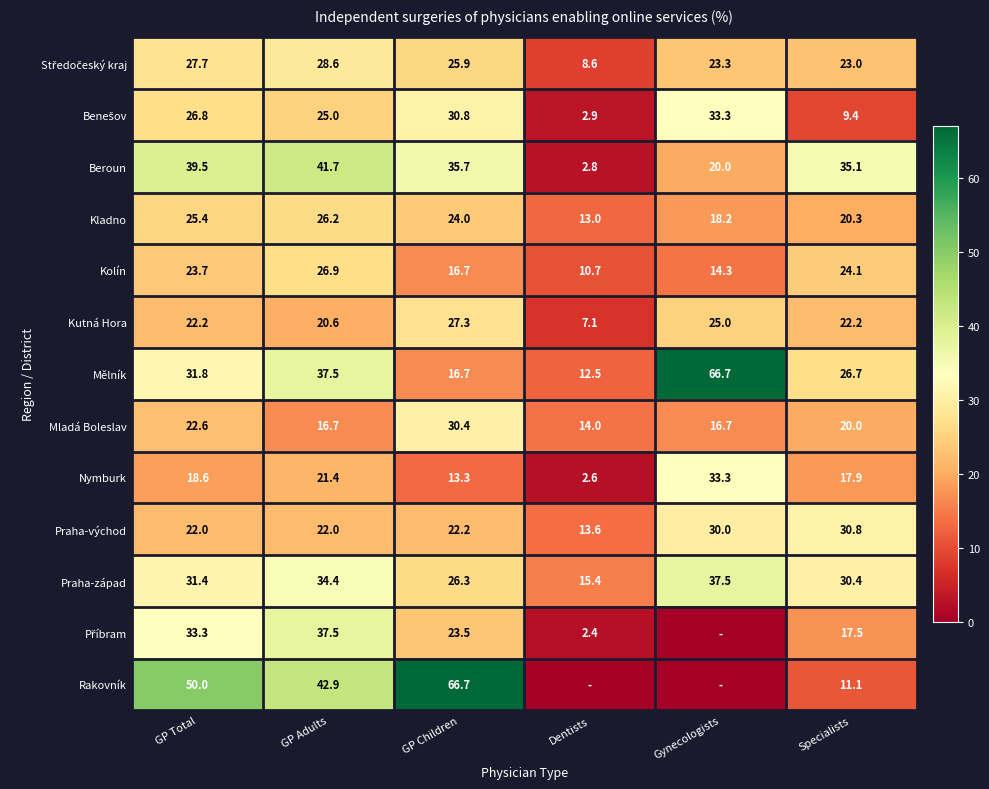

List the labels in order of Praha-západ value, smallest first.

Dentists, GP Children, Specialists, GP Total, GP Adults, Gynecologists